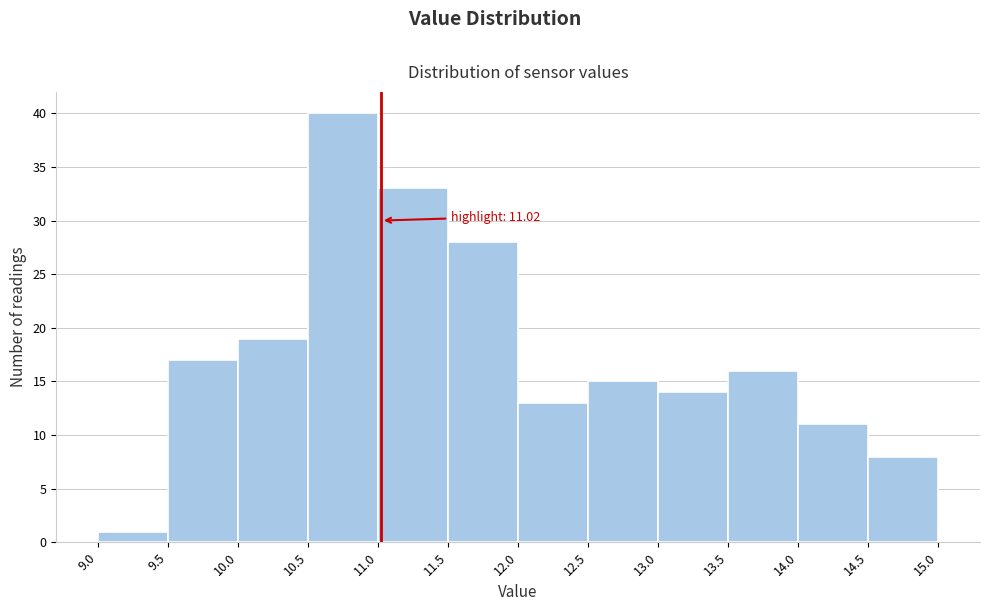

Over which range of the x-axis is the bar tallest?

10.5 to 11.0